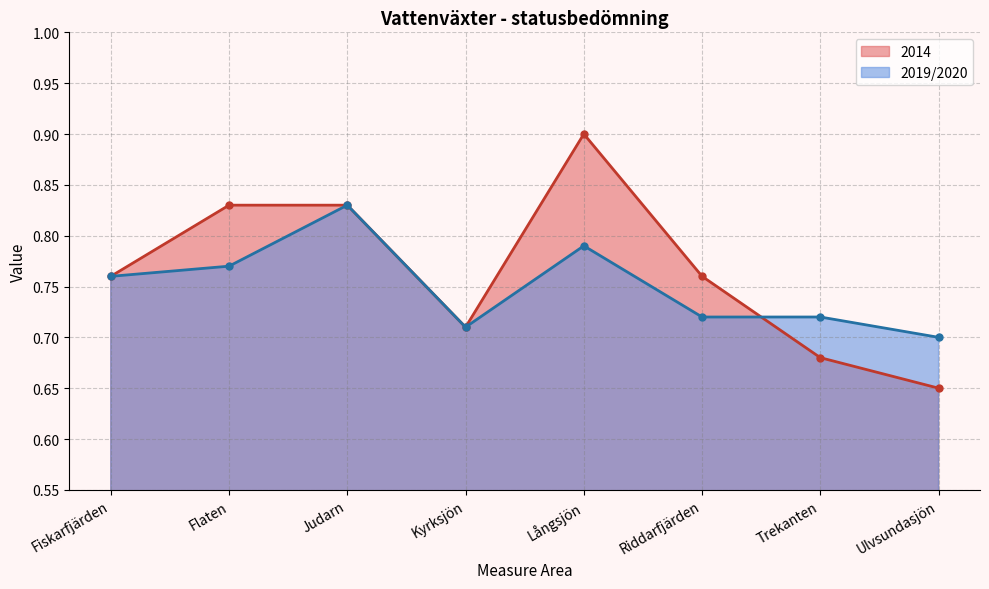

Does the chart have visible grid lines?

Yes